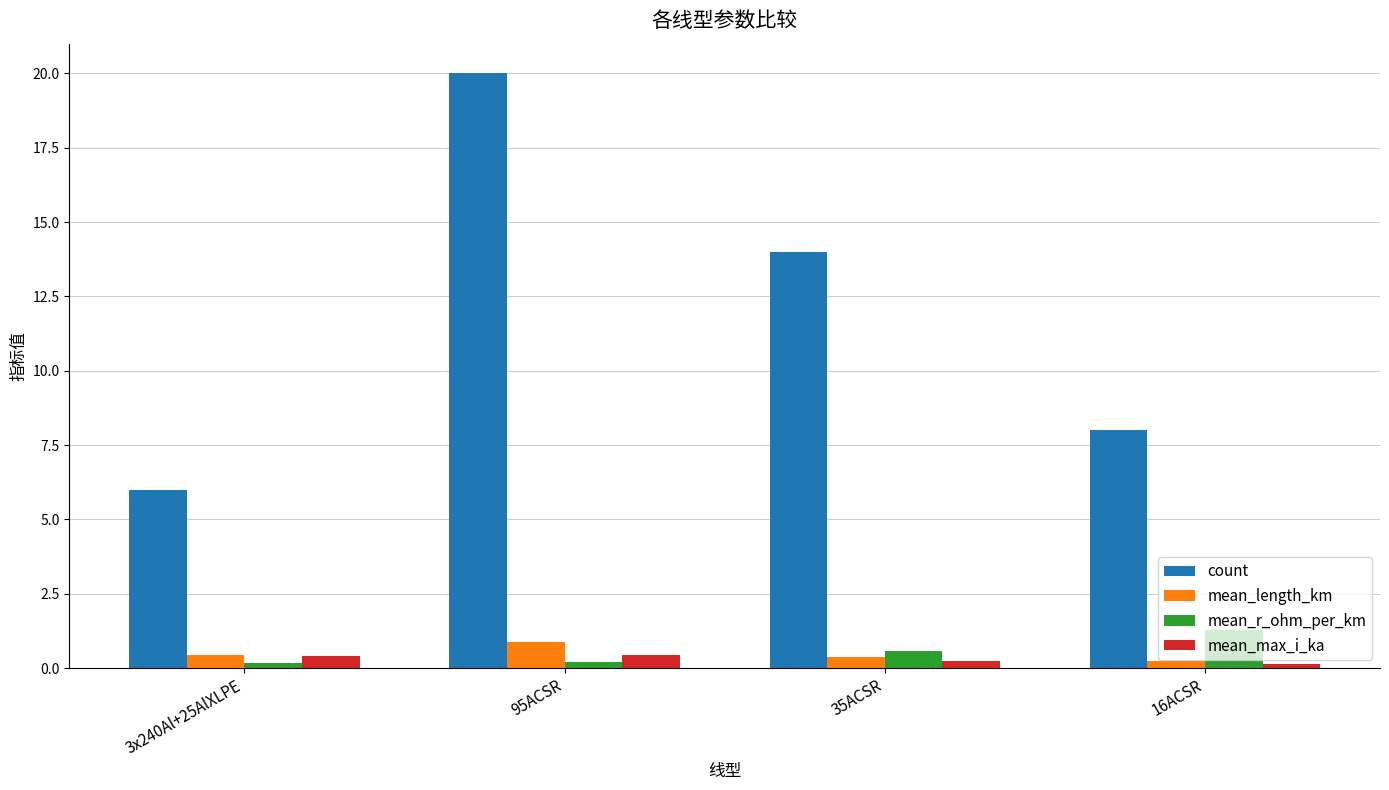

What is the sum of the mean_length_km values at 3x240Al+25AlXLPE and 95ACSR?

1.3